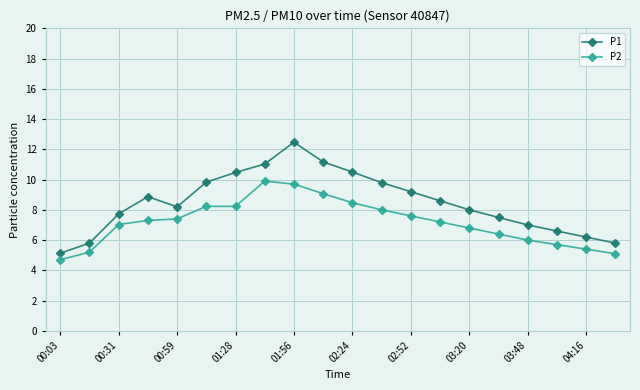

True or false: P2 and P1 intersect in this chart.

False